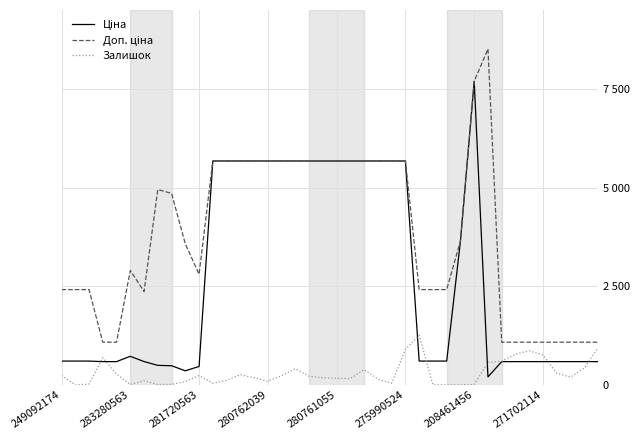

True or false: Доп. ціна and Ціна cross at least once.

False